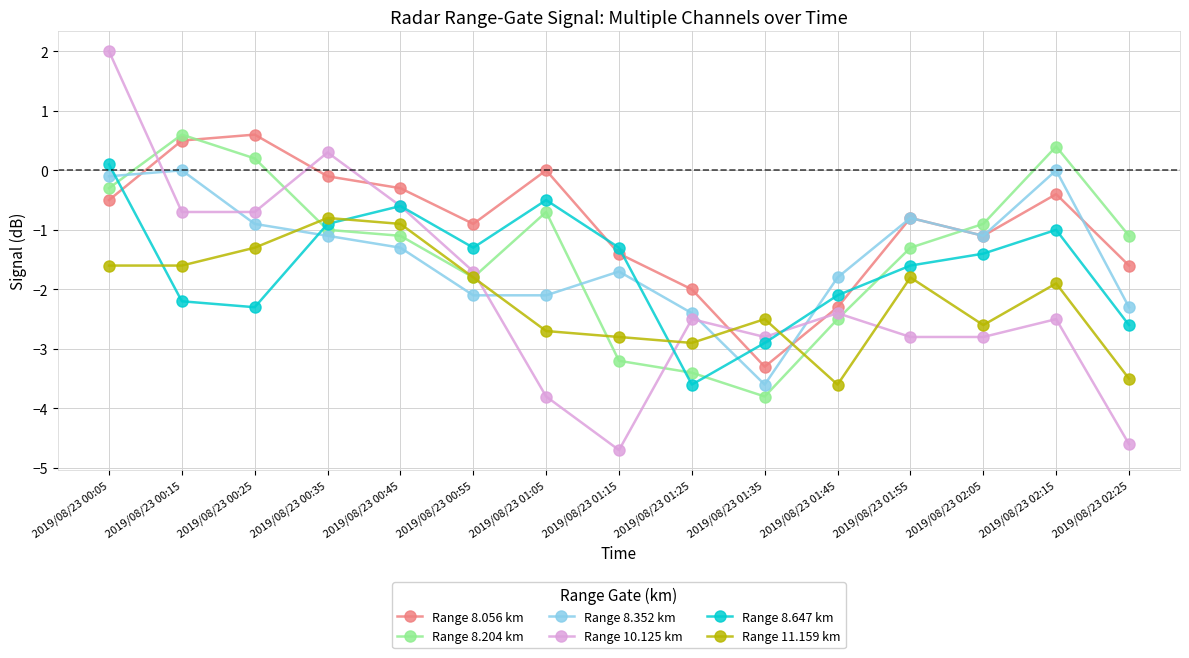

Which label corresponds to the largest value in the chart?

2019/08/23 00:05